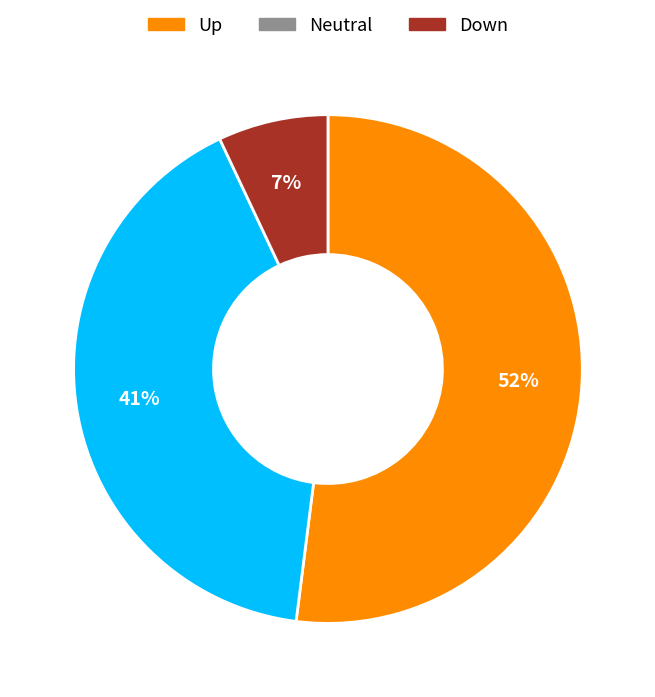

How many segments does this pie chart have?

3